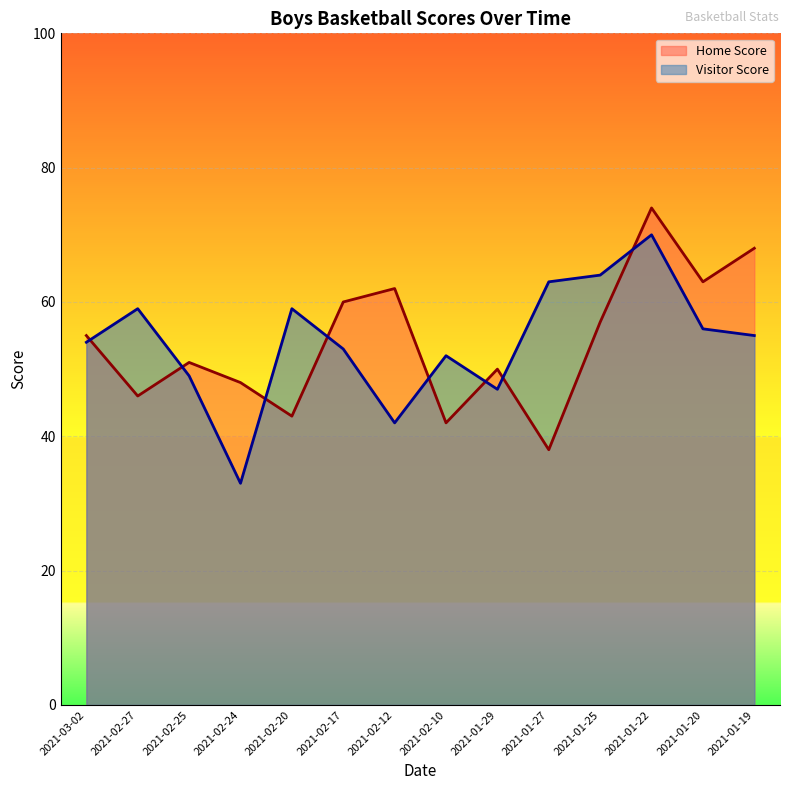

What is the difference between the maximum and minimum values in the Home Score series?

36